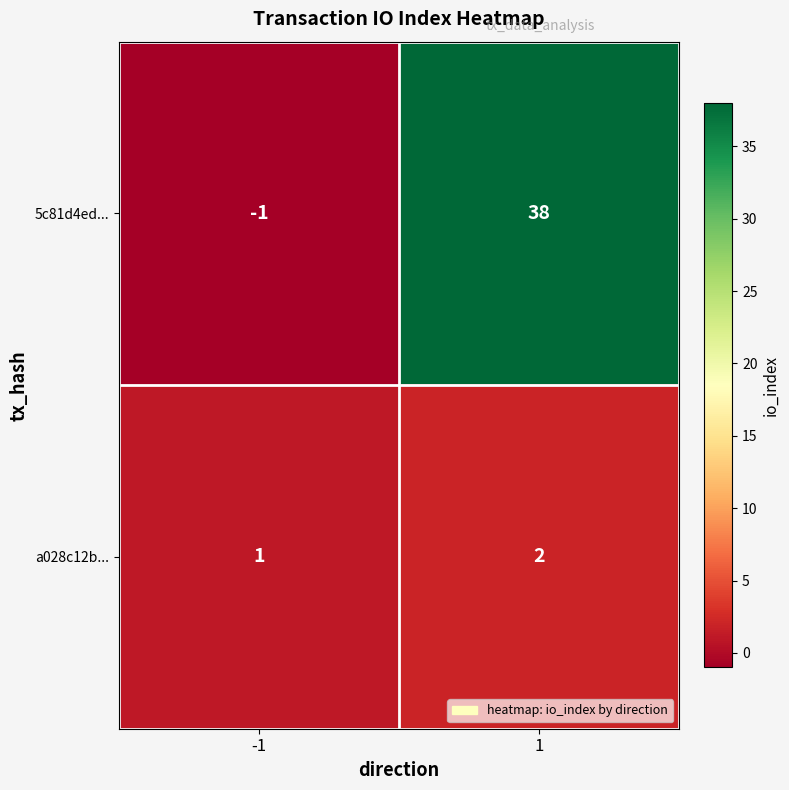

Which category has the highest value across all series?

1